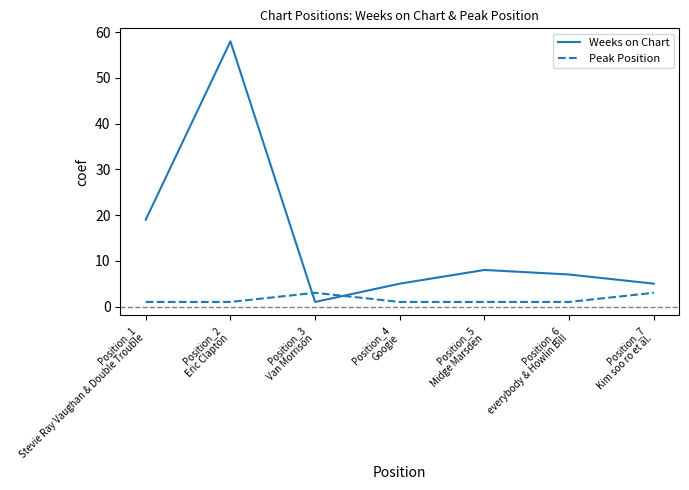

What is the average value of the Weeks on Chart series?

15